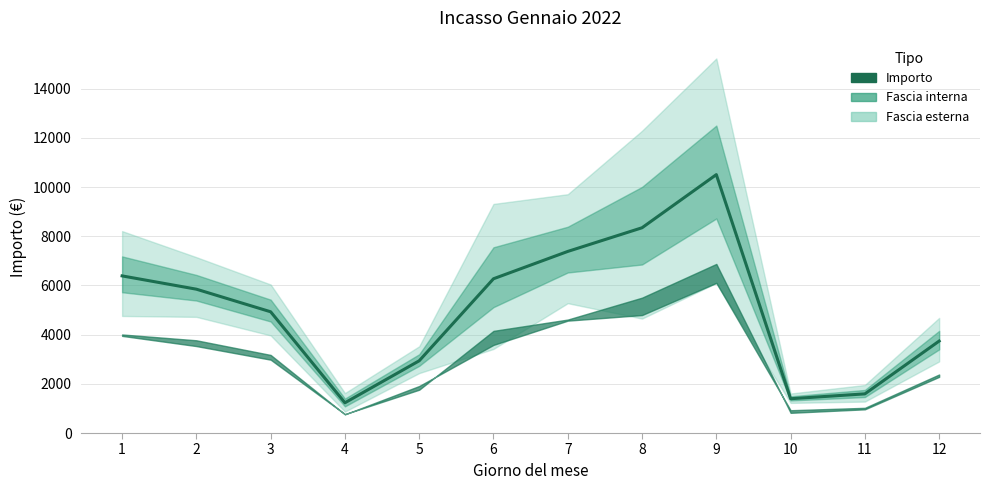

True or false: the data shows 7384.8 at 7.

True